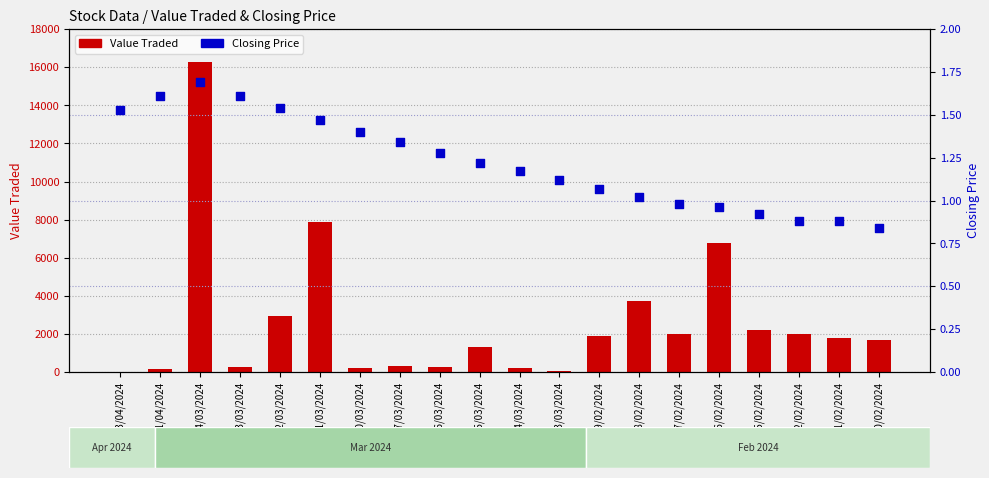

Which series contains the highest Y value?

Value Traded